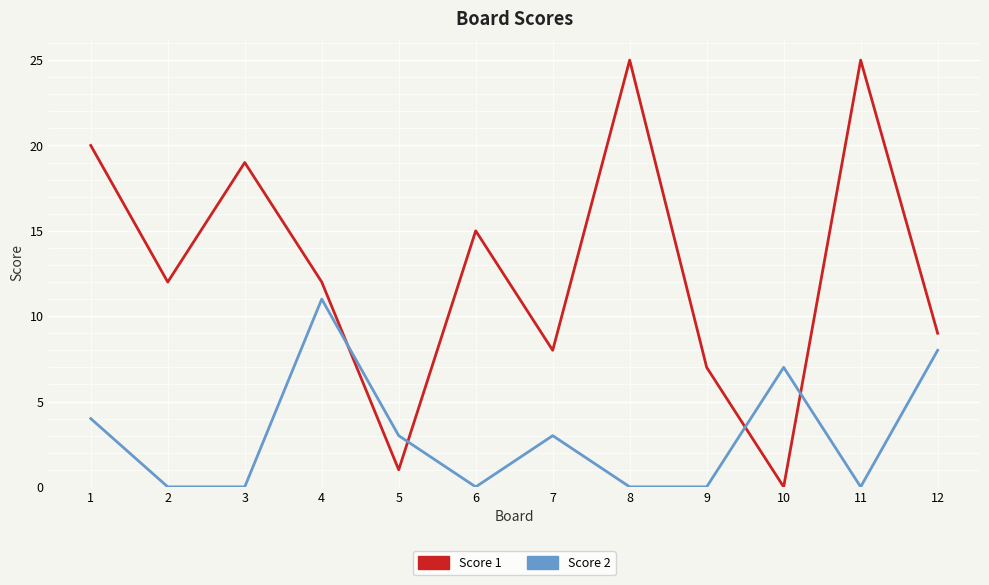

True or false: Score 2 has a value of 0 at 11.

True